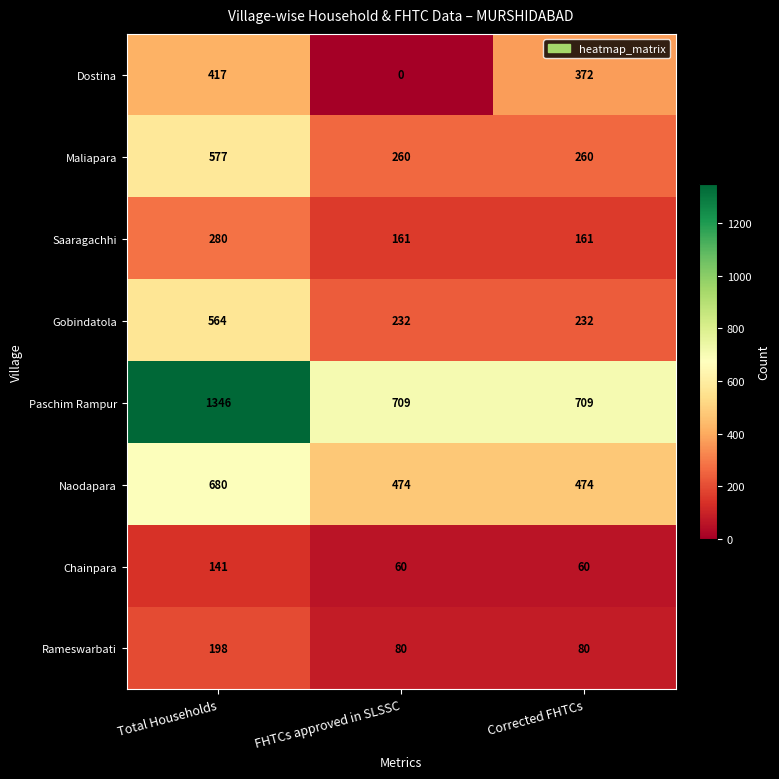

Reading left to right, what are all the values shown in this chart?

Dostina: 417	0	372
Maliapara: 577	260	260
Saaragachhi: 280	161	161
Gobindatola: 564	232	232
Paschim Rampur: 1346	709	709
Naodapara: 680	474	474
Chainpara: 141	60	60
Rameswarbati: 198	80	80